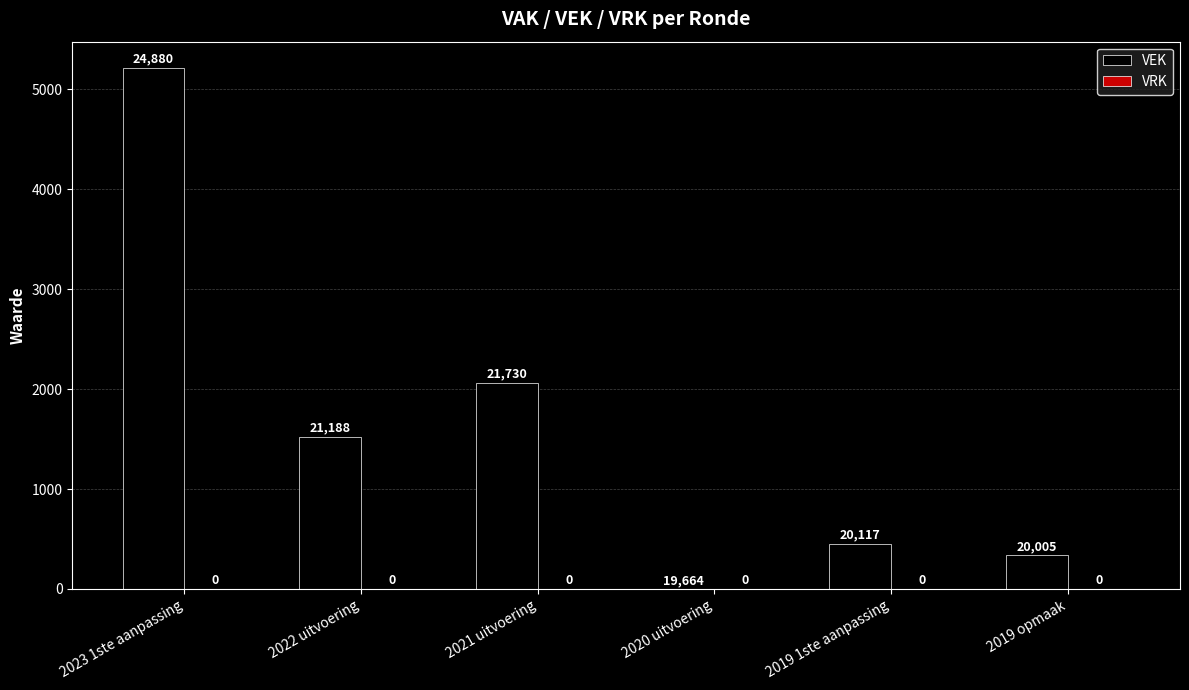

What is the maximum value shown in the chart?

5216